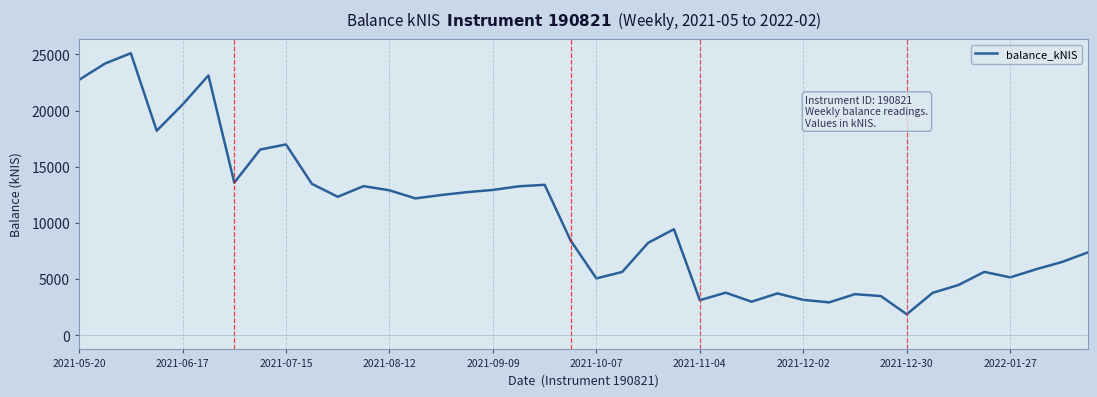

What is the difference between the maximum and minimum values?

23234.9